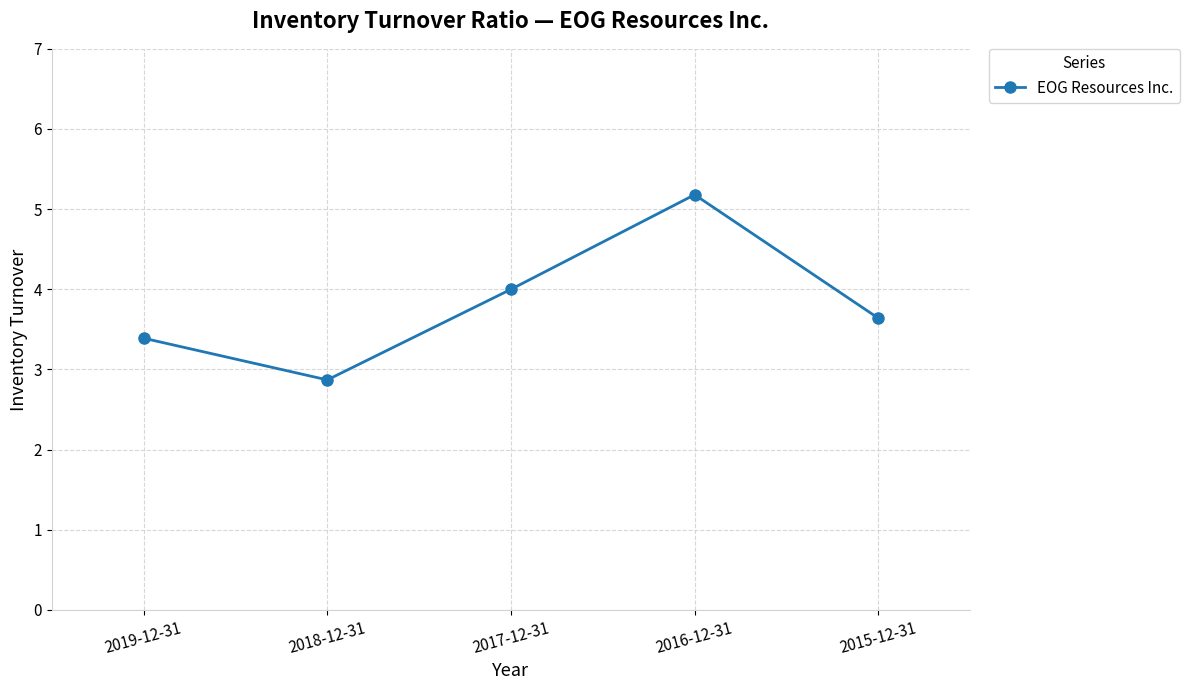

What is the label of the 1st point from the right?

2015-12-31